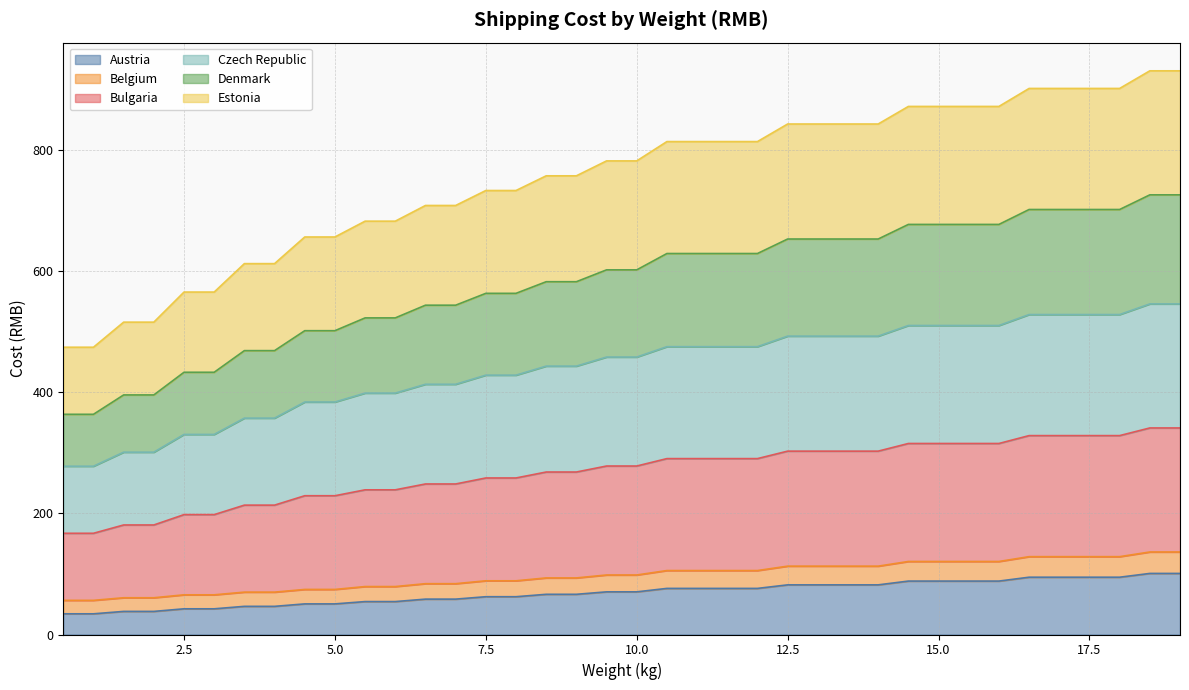

Which category has the lowest value in the Estonia series?

0.5